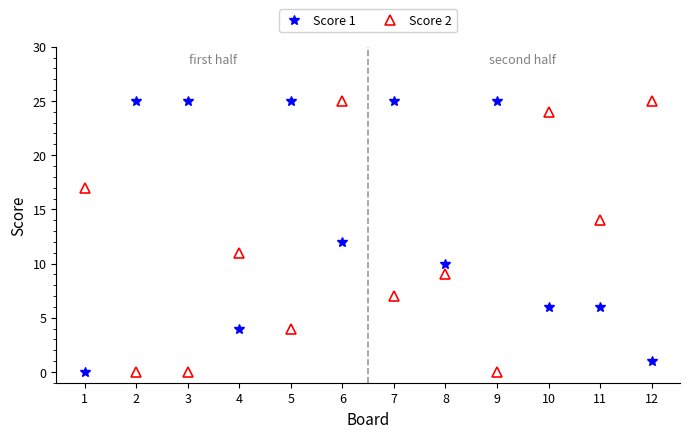

Between 7 and 12, which series saw the biggest shift?

Score 1